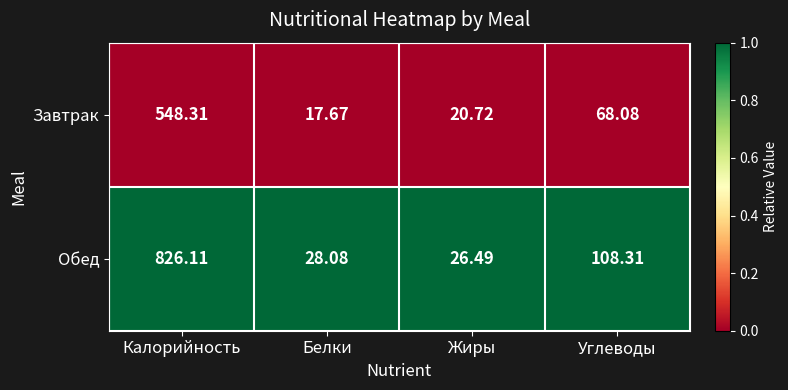

Where is Обед nearest to the value 426?

Углеводы